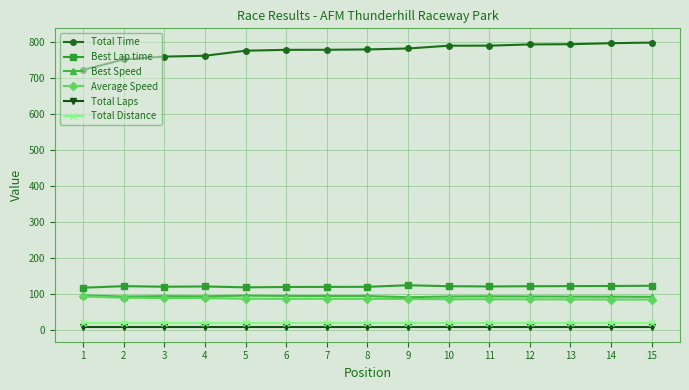

Read the Total Laps value at 1.

6.0